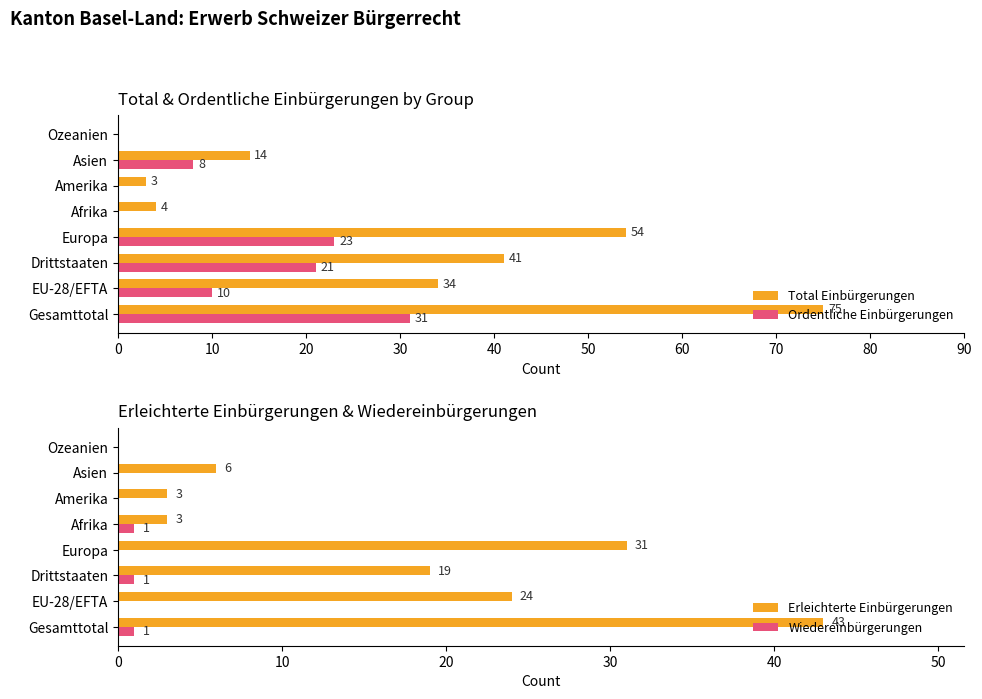

How many data points in Ordentliche Einbürgerungen are less than 10?

4